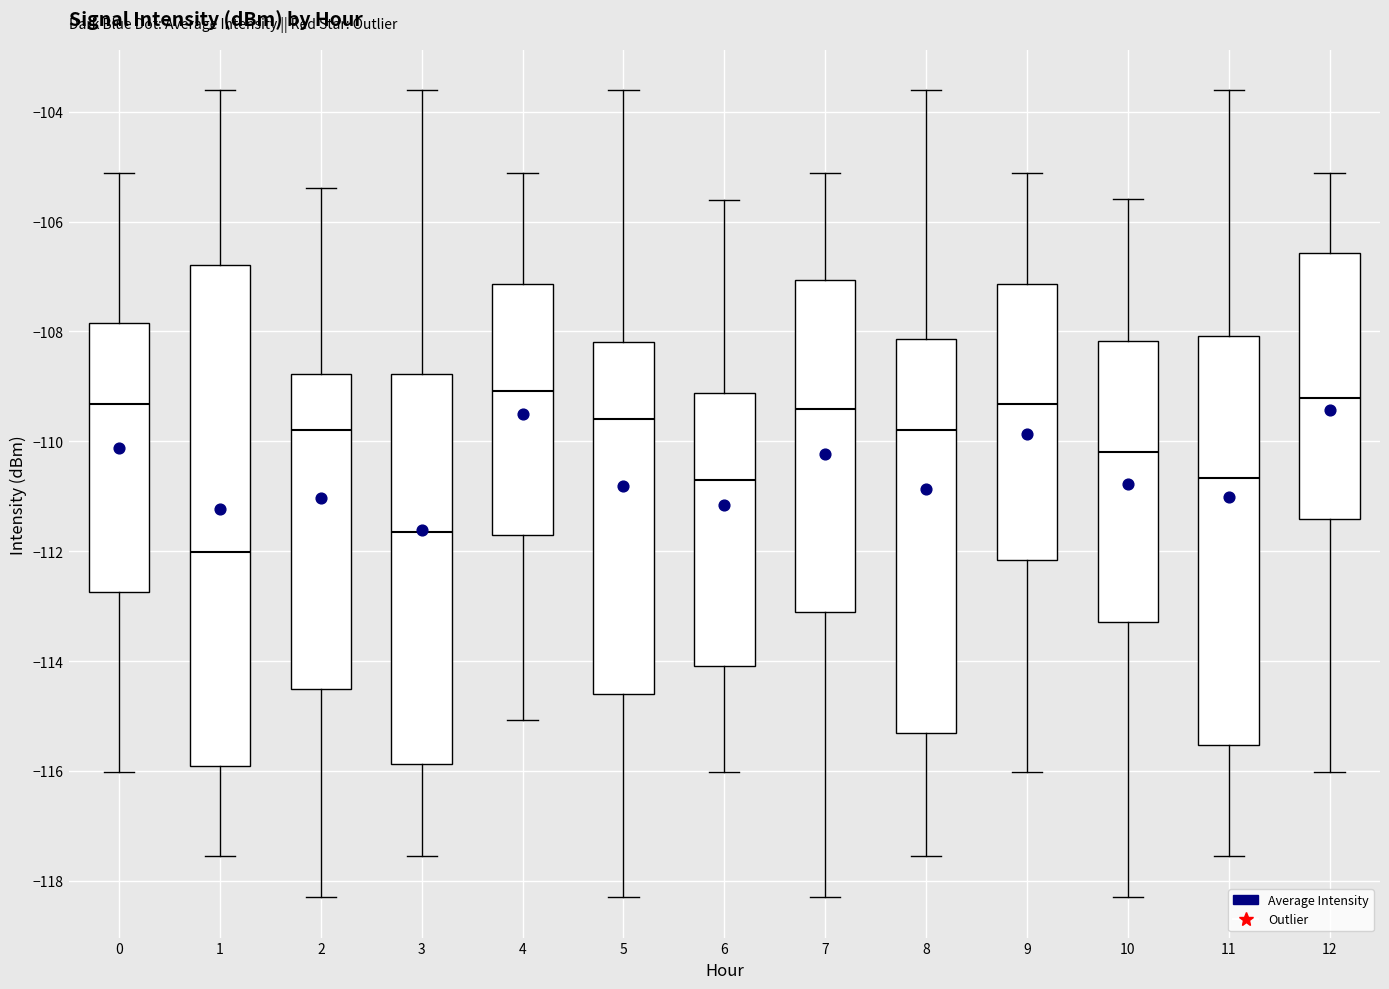

Where does the median line of the box at x = 12 sit on the y-axis? The values are not printed on the chart, so give them approximately, as read against the axis.

-109.2